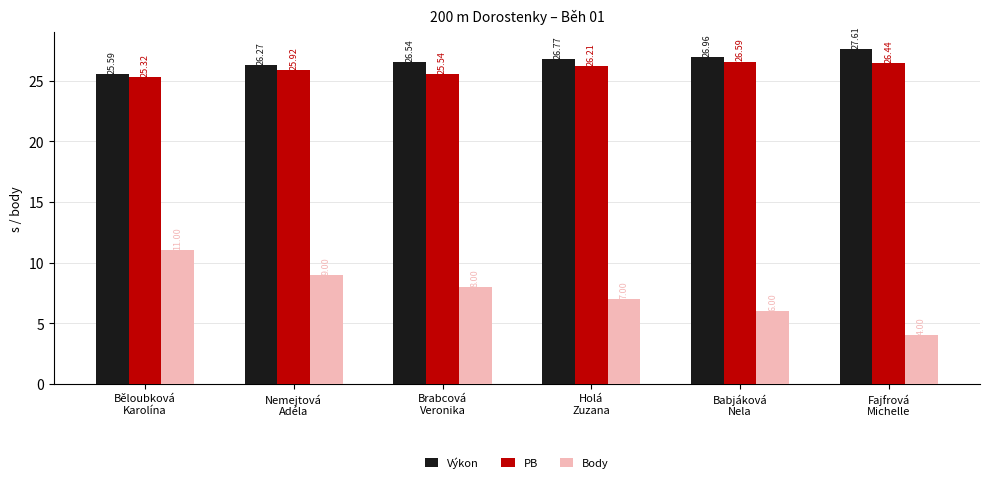

Which series has the widest spread of values?

Body